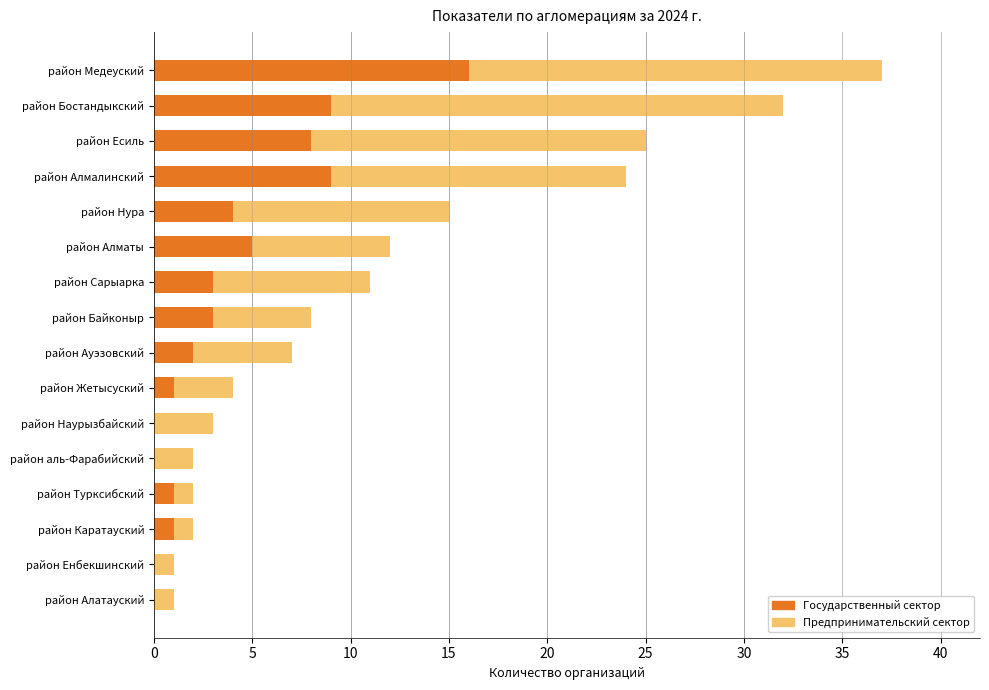

At which category is the sum across all series the highest?

район Медеуский